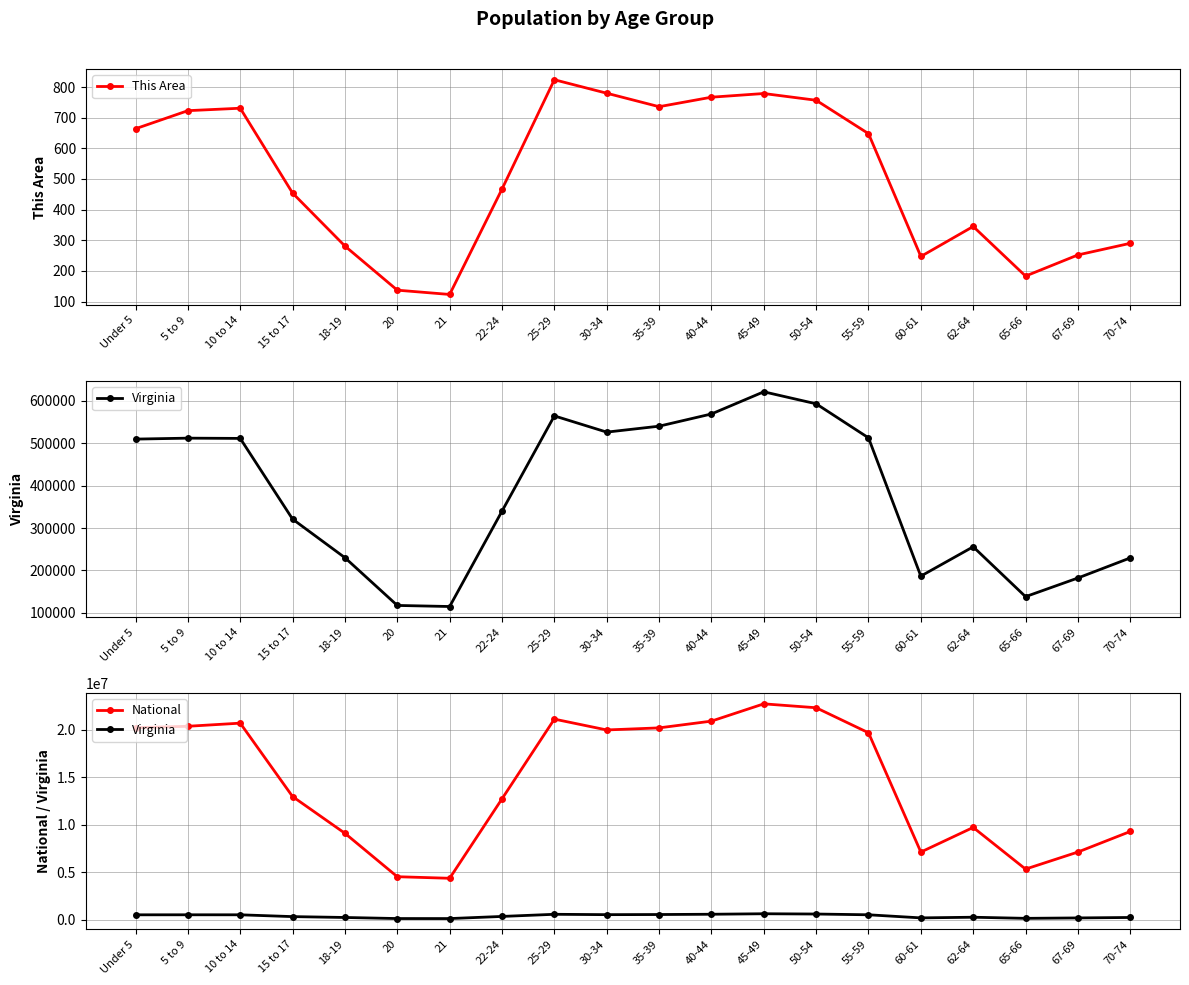

How many categories are shown in the chart?

20